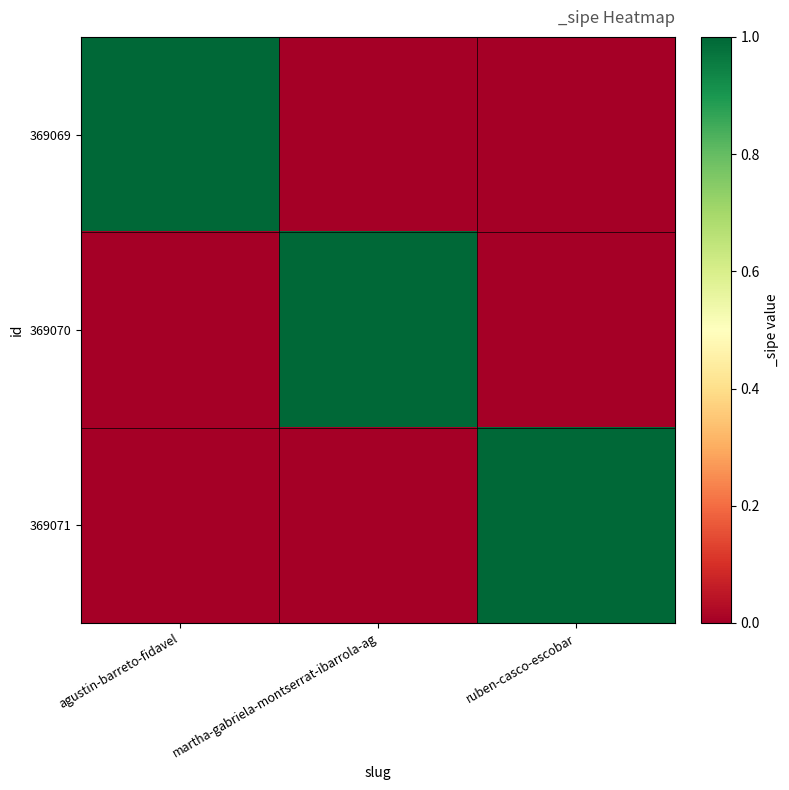

Rank the series by their maximum value, from highest to lowest.

369069, 369070, 369071